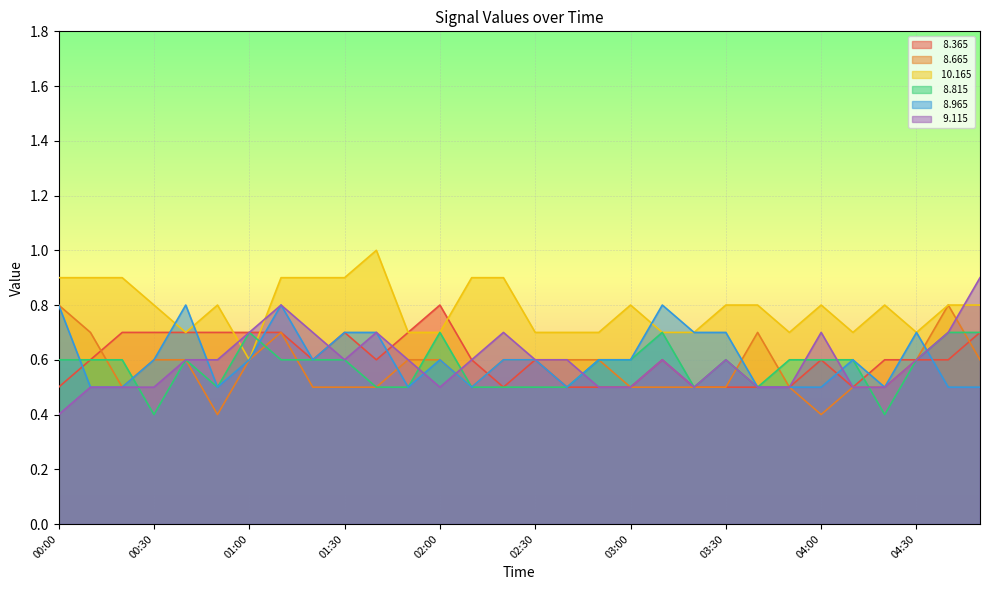

What is the sum of the   8.965 values at 04:10 and 03:00?

1.2